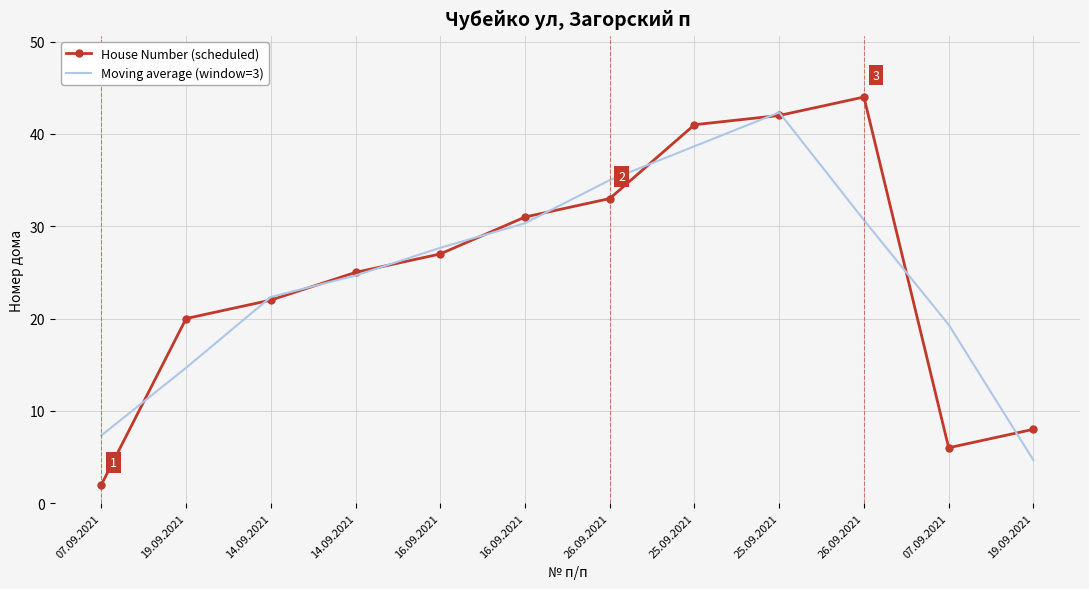

At which category is the sum across all series the highest?

25.09.2021